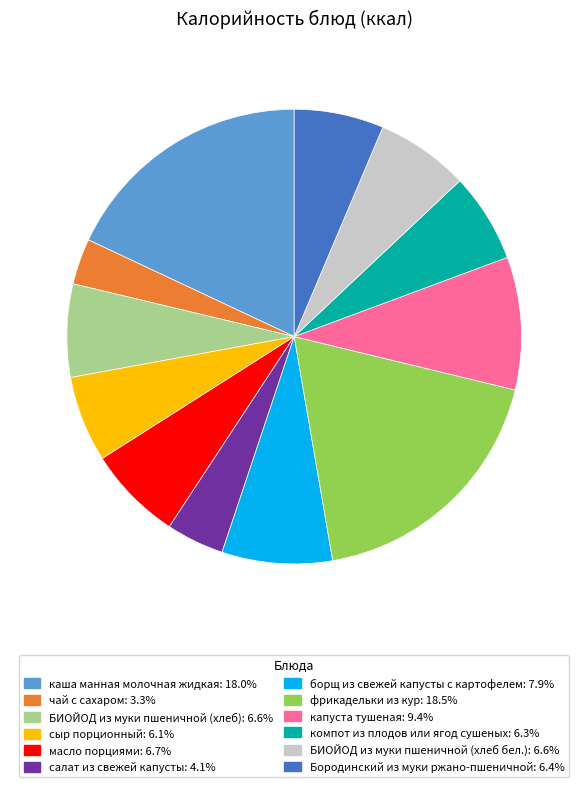

Does any single category account for the majority?

No